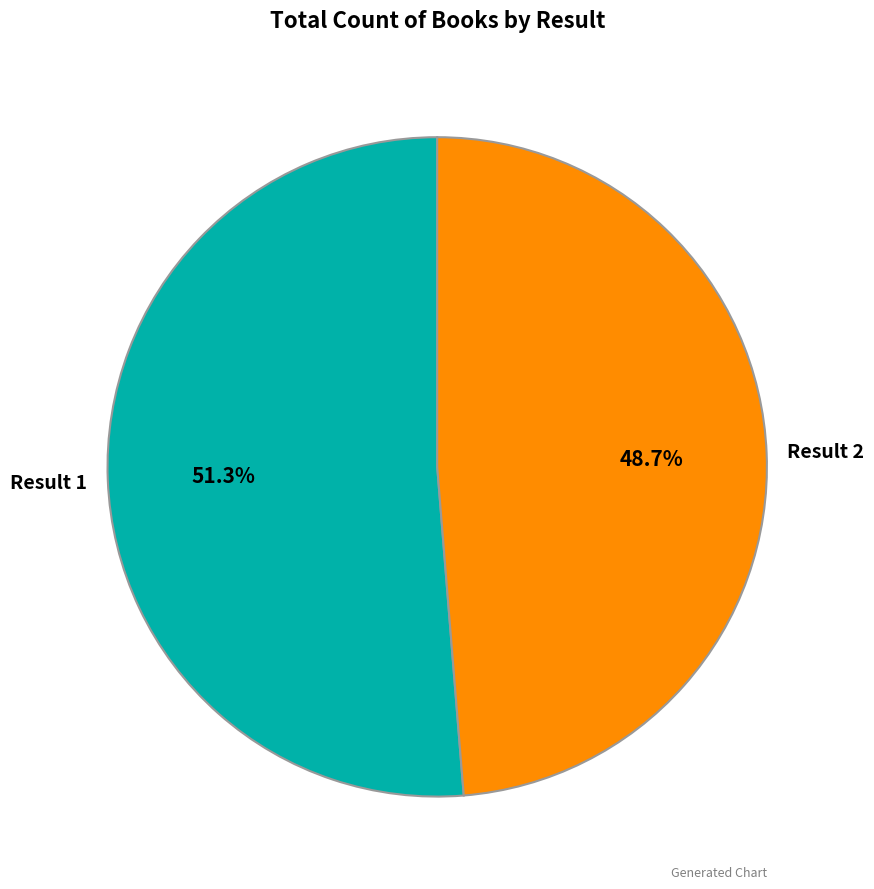

Rank the categories by value from highest to lowest.

Result 1, Result 2